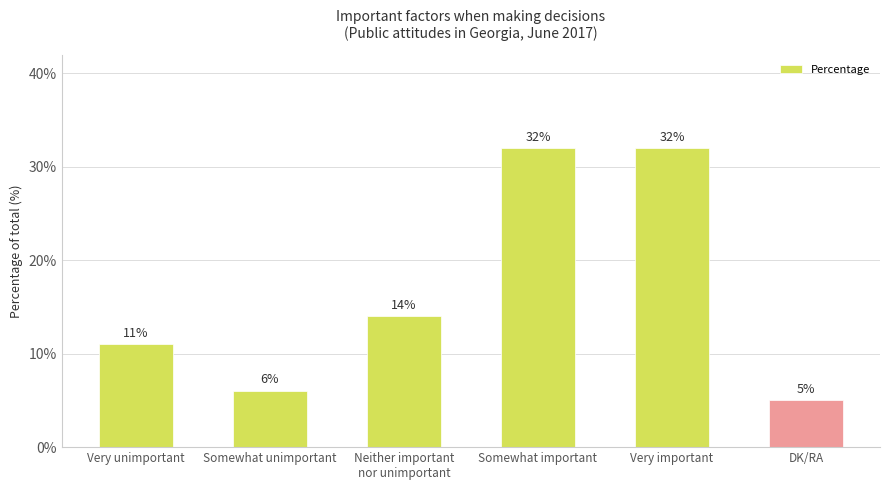

What is the sum of all values?

100